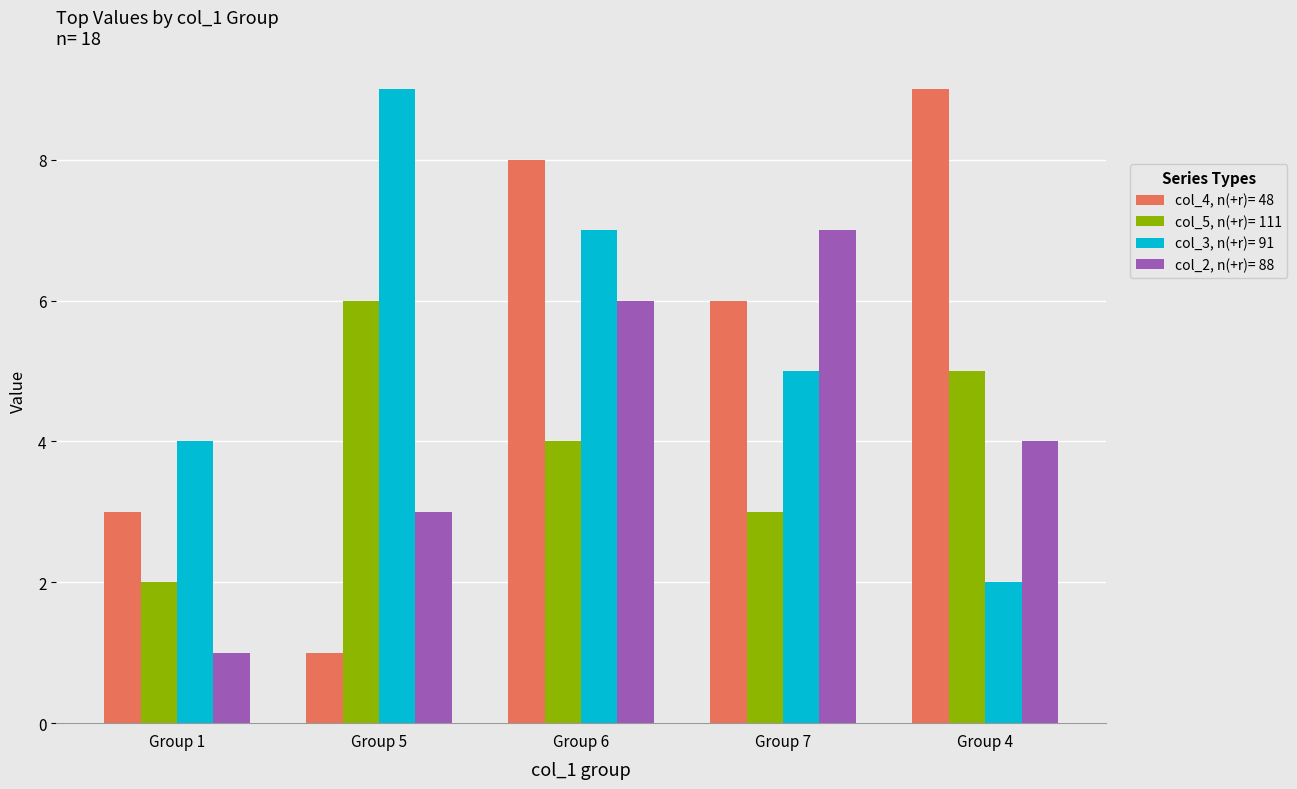

The col_3, n(+r)= 91 series shows 1 at Group 4. True or false?

False